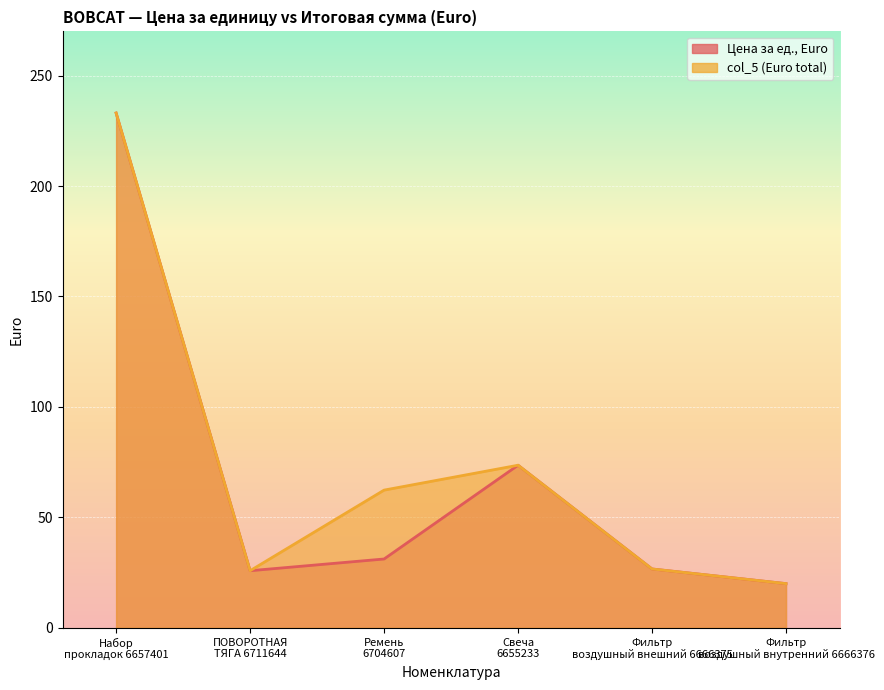

True or false: Цена за ед., Euro and col_5 (Euro total) cross at least once.

False